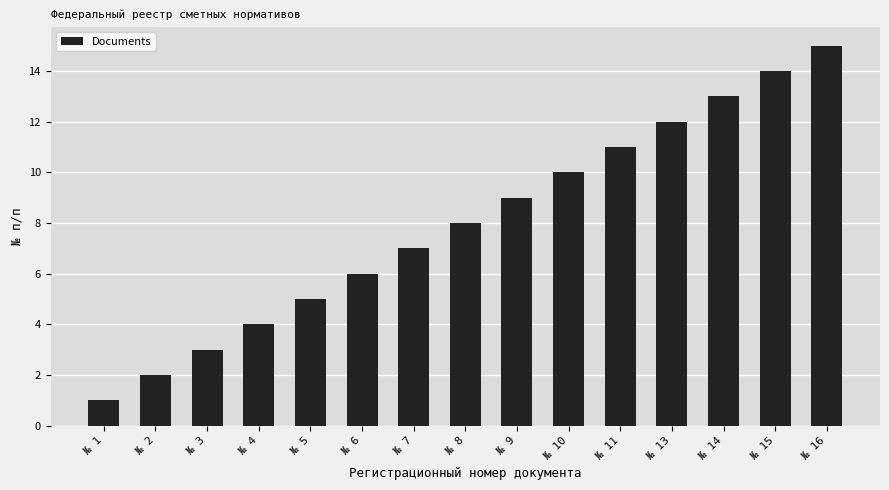

What is the change in value from № 10 to № 11?

+1